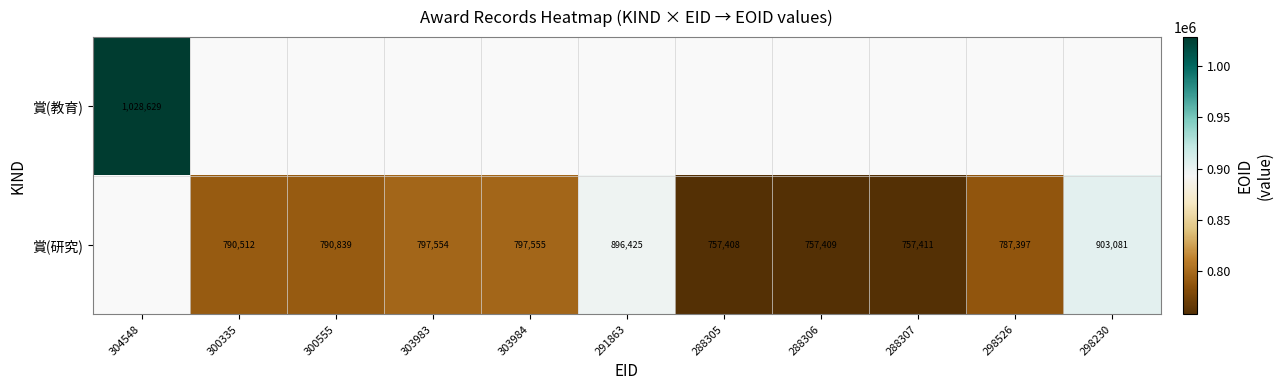

The value of 賞(研究) at 291863 is 1289496. True or false?

False